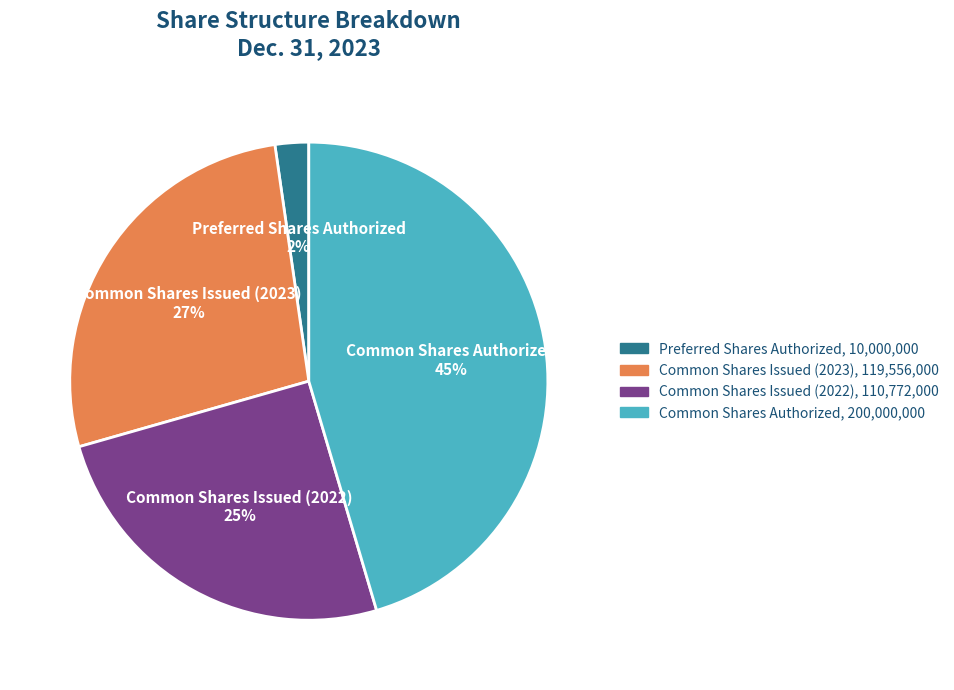

How many slices are in this pie chart?

4